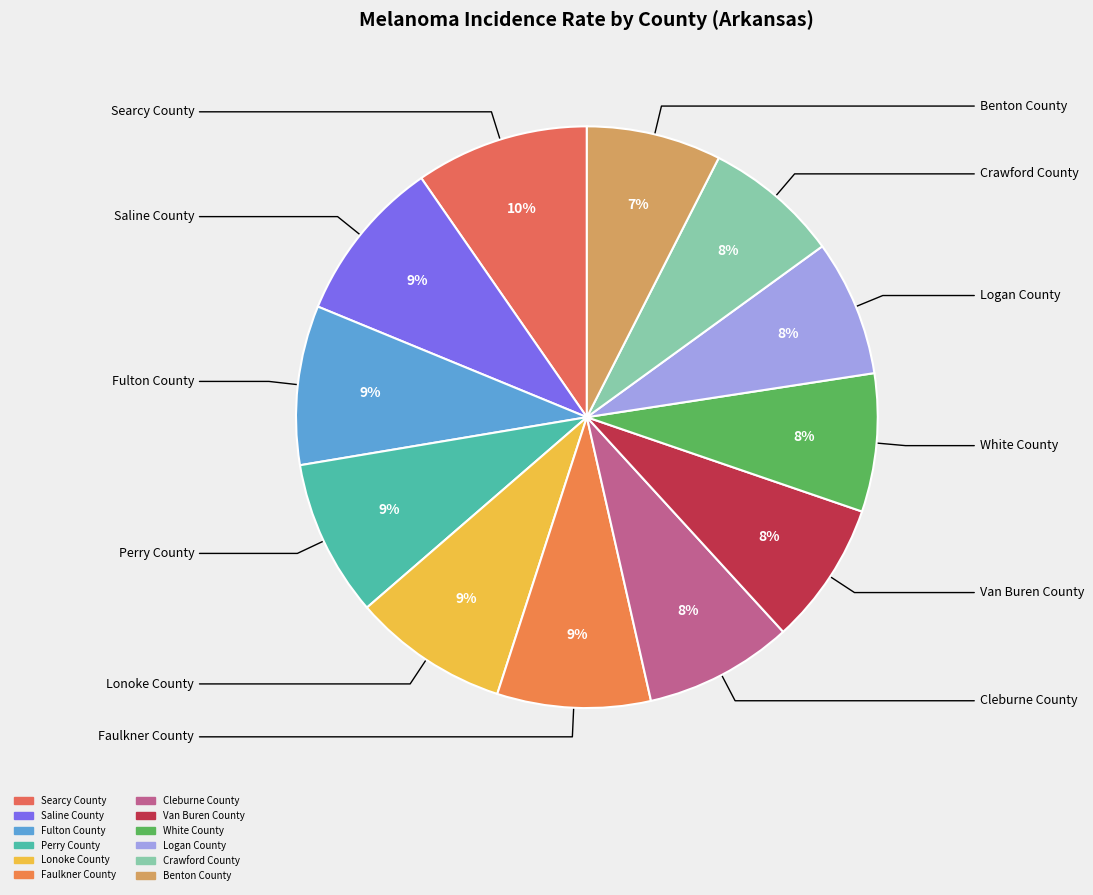

Is there any slice that represents more than half of the pie?

No